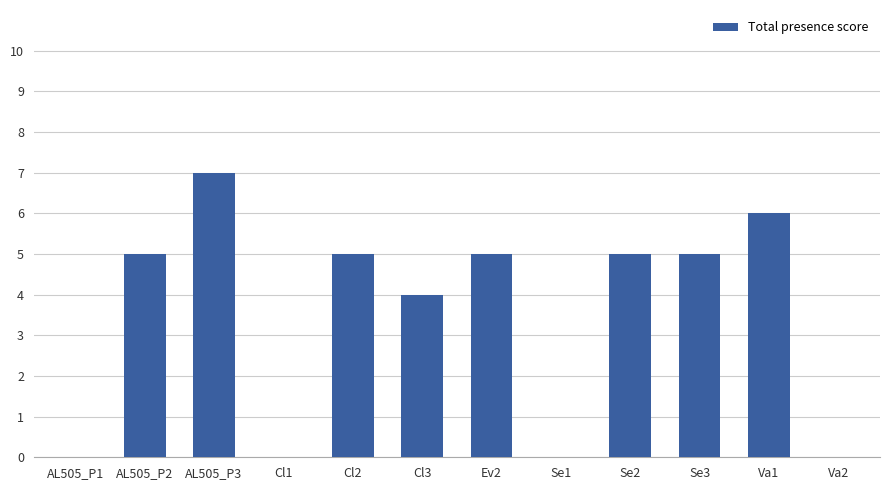

What is the sum of all values?

42